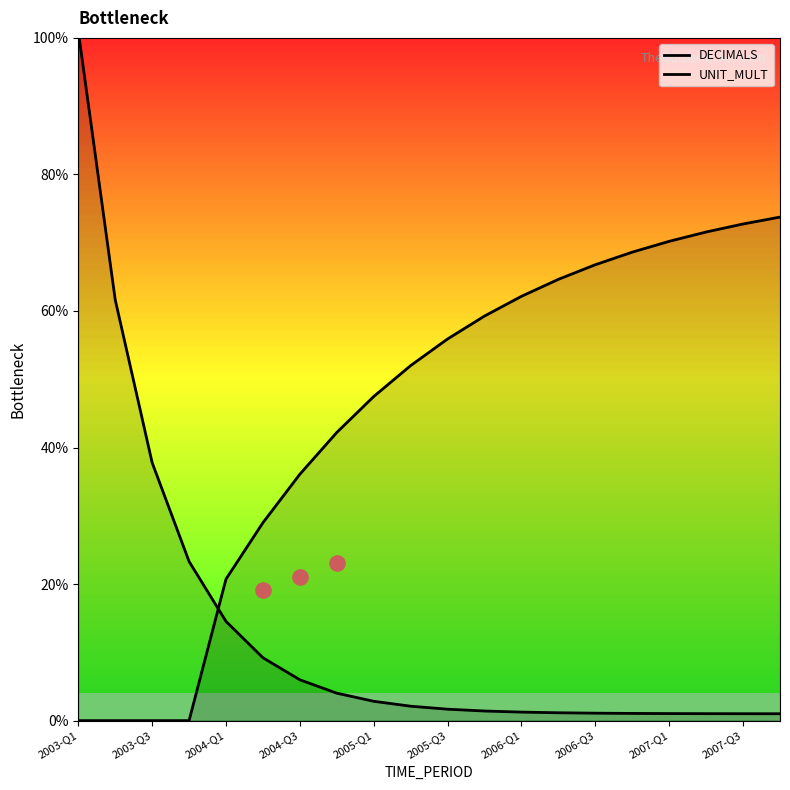

At how many categories does at least one series exceed 90?

1